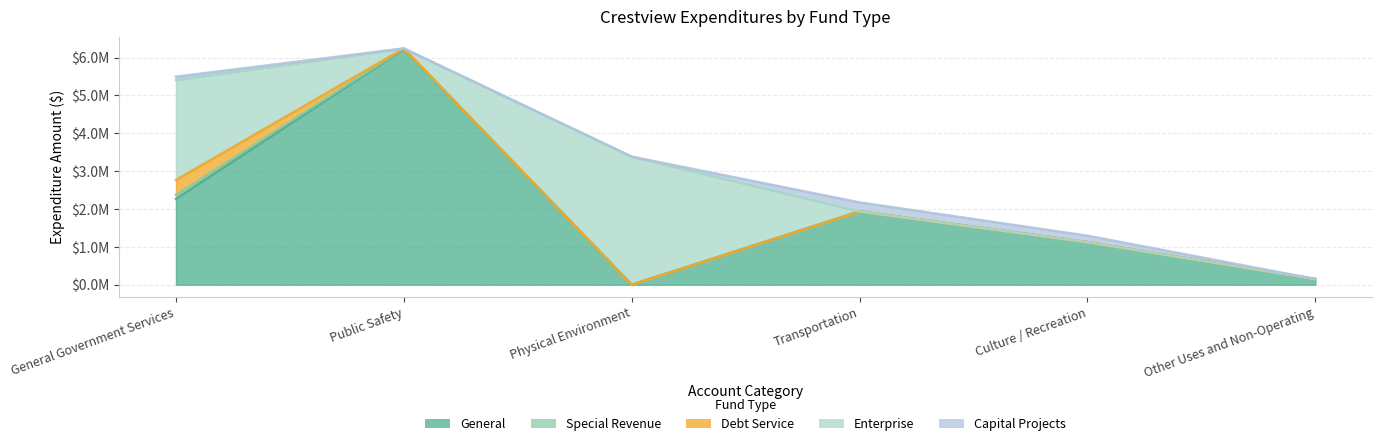

What is the label of the 4th point from the right?

Physical Environment